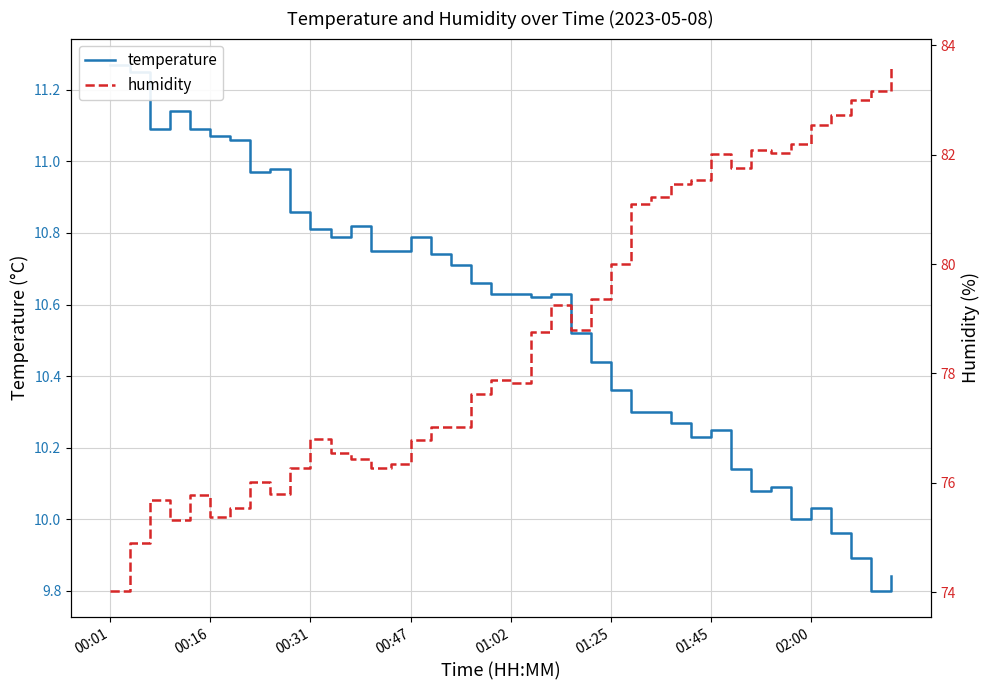

At how many categories does at least one series exceed 77?

24